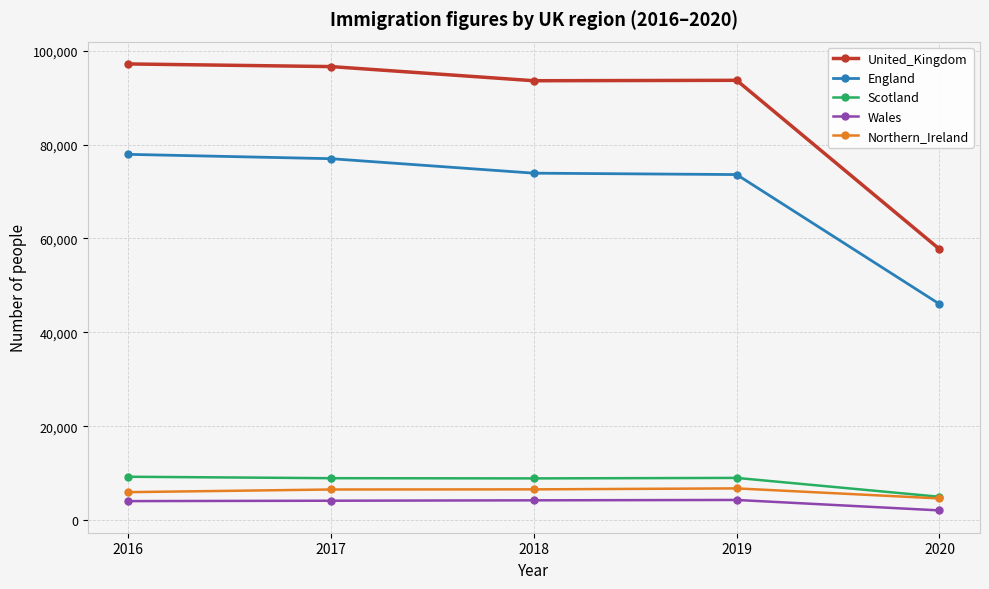

How many data points in United_Kingdom are less than 93689?

2